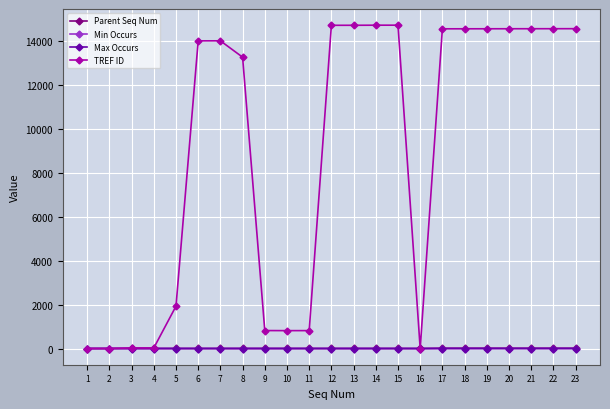

What is the greatest value displayed?

14730